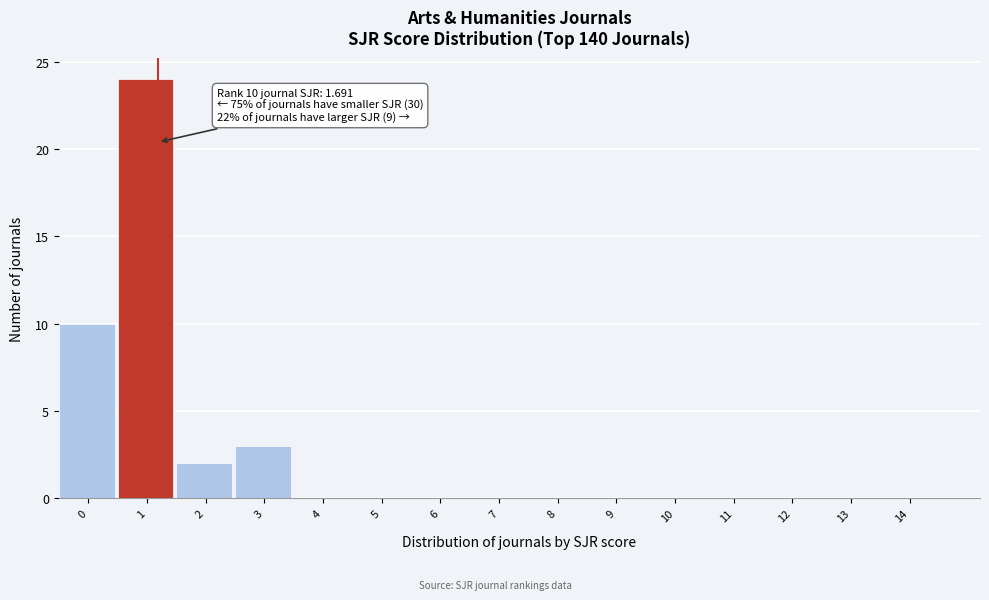

Reading right to left, what are all the values shown in this chart?

14=0	13=0	12=0	11=0	10=0	9=0	8=0	7=0	6=0	5=0	4=0	3=3	2=2	1=24	0=10